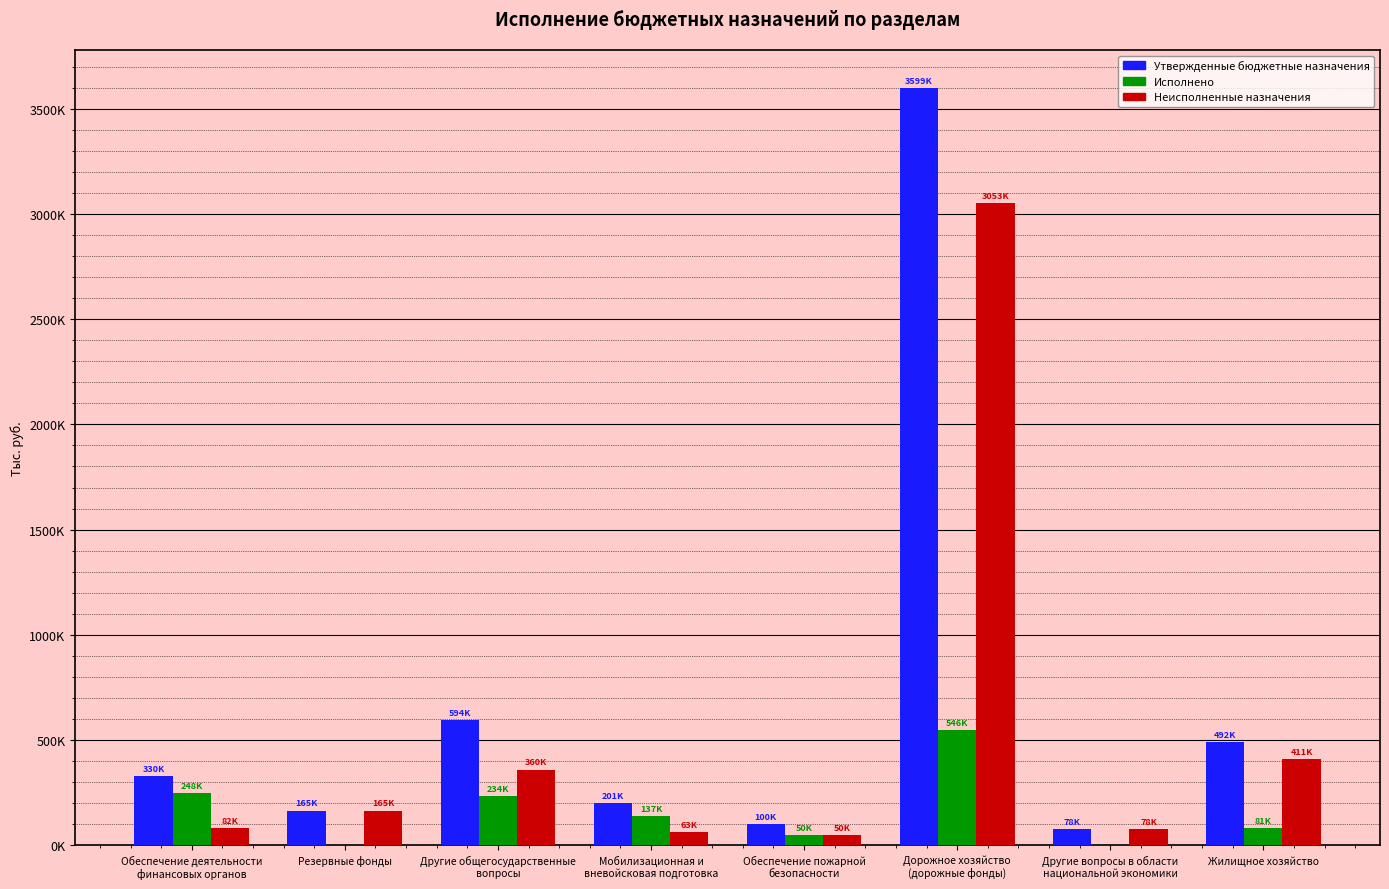

What are all the series names shown in the legend?

Утвержденные бюджетные назначения, Исполнено, Неисполненные назначения